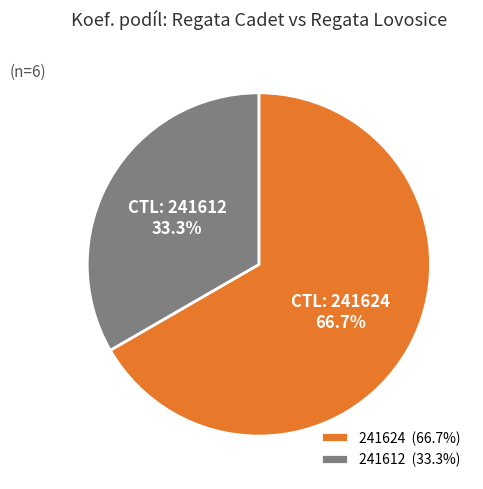

How many slices are in this pie chart?

2